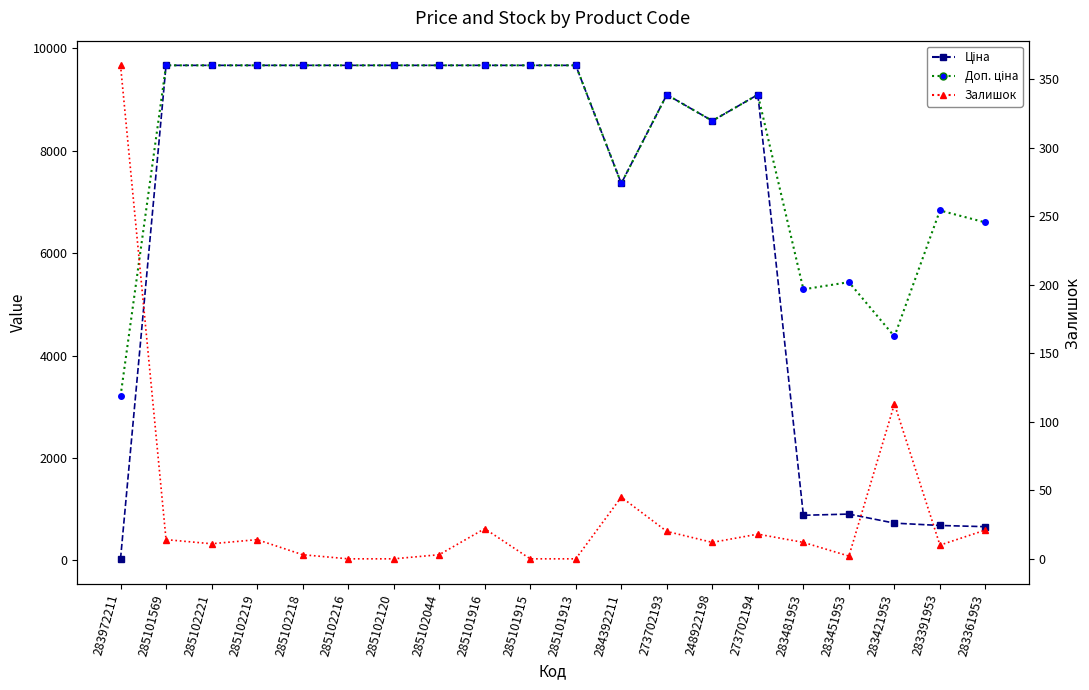

What is the average value of the Доп. ціна series?

8125.2